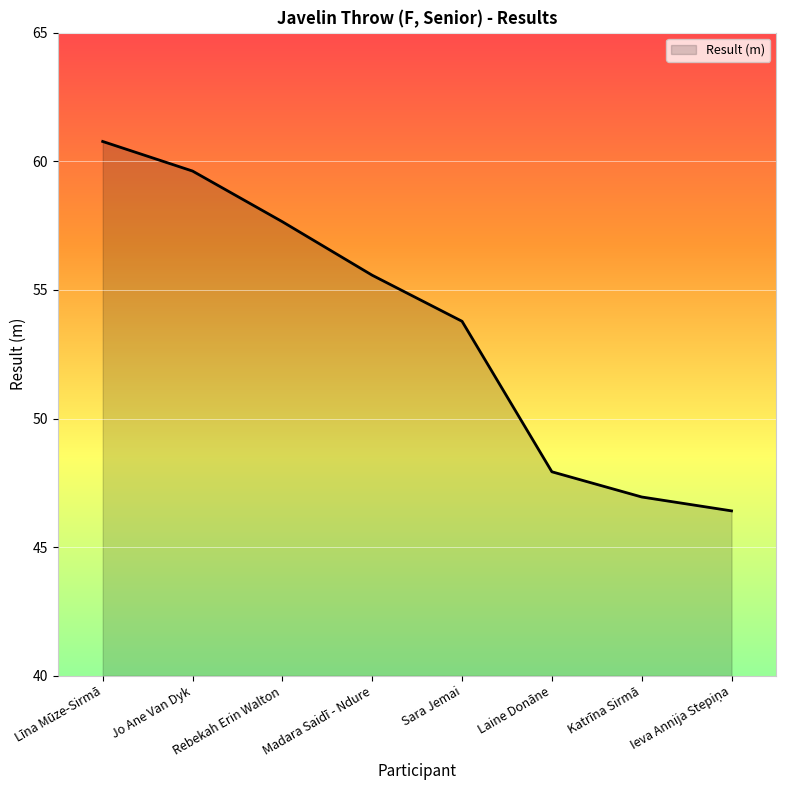

What is the difference between the values at Jo Ane Van Dyk and Rebekah Erin Walton?

2.0